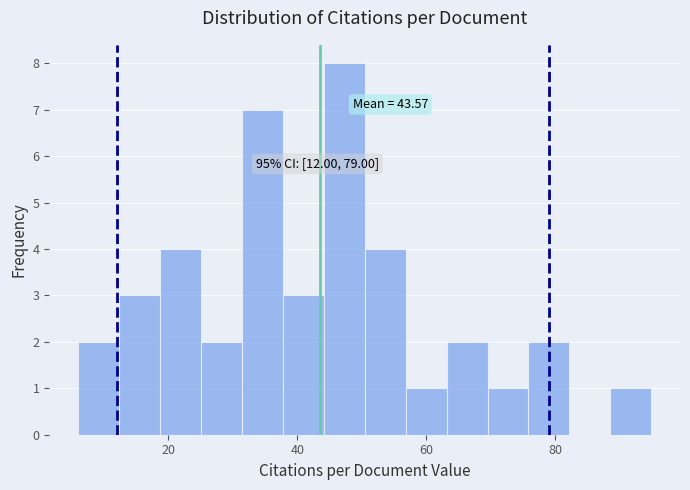

Around what value on the x-axis is the tallest bar? Give the approximate position of its centre, as read against the axis.

48